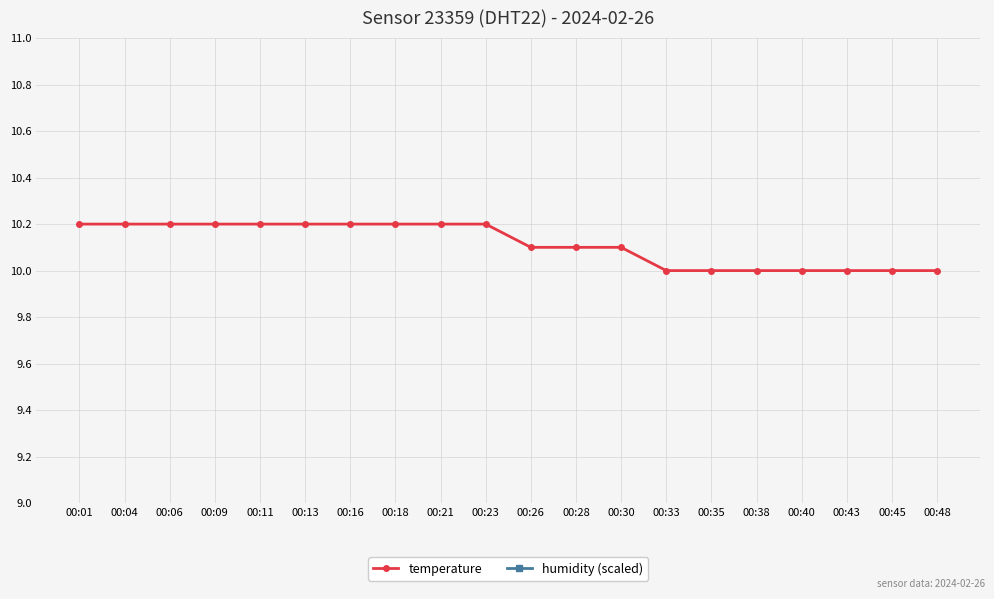

True or false: temperature has more than 2 points higher than both neighbors.

False